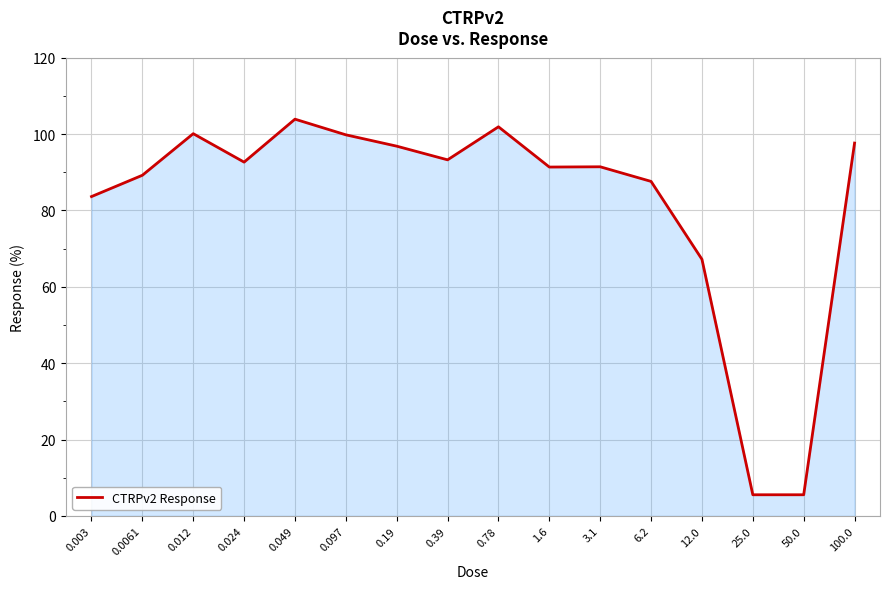

What is the greatest value displayed?

103.9